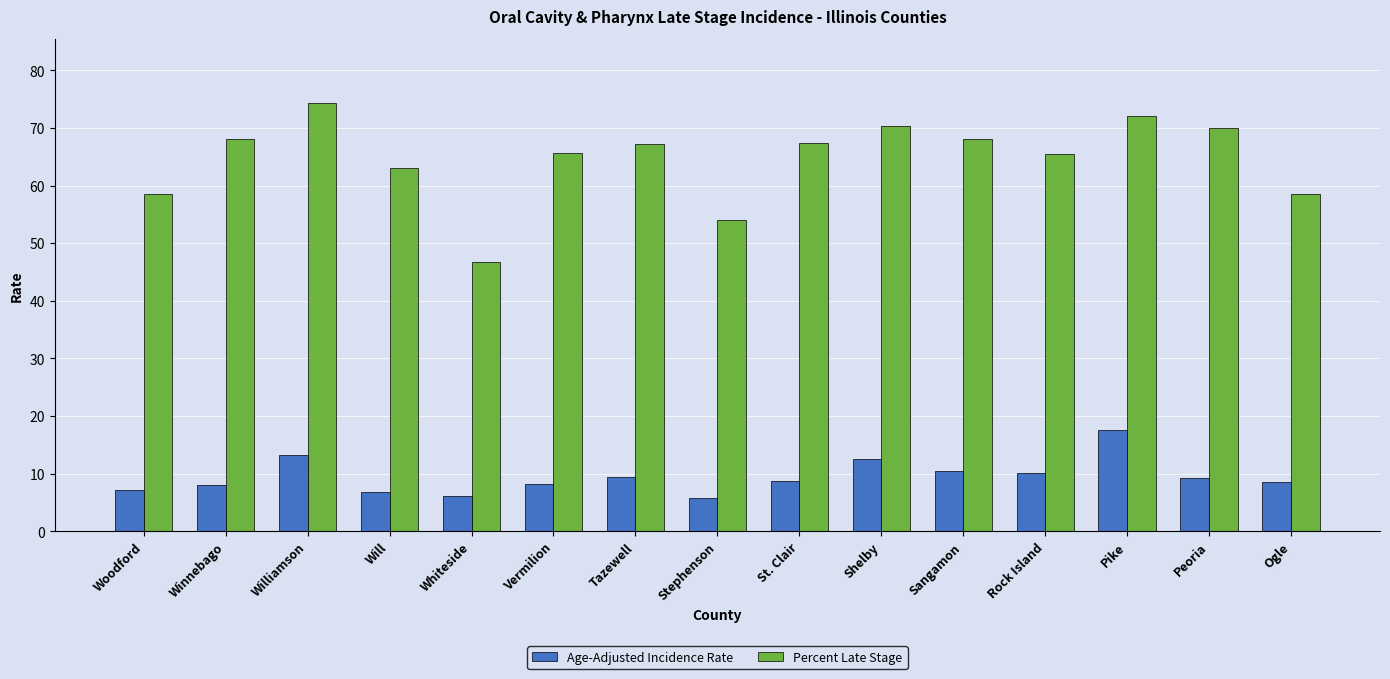

What is the sum of the Percent Late Stage values at Rock Island and Whiteside?

112.3